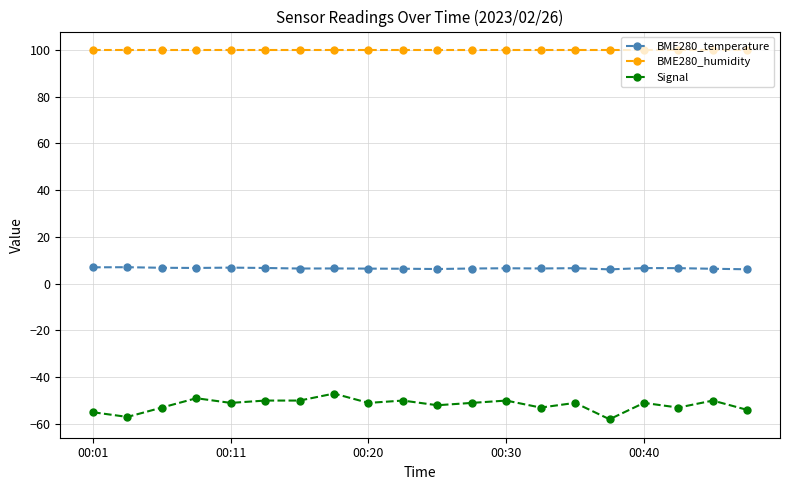

Which series has the widest spread of values?

Signal